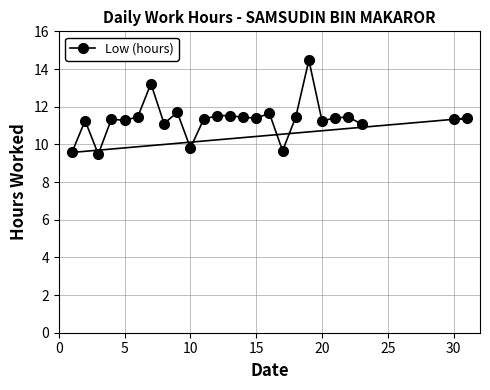

How many lines are shown in the chart?

1